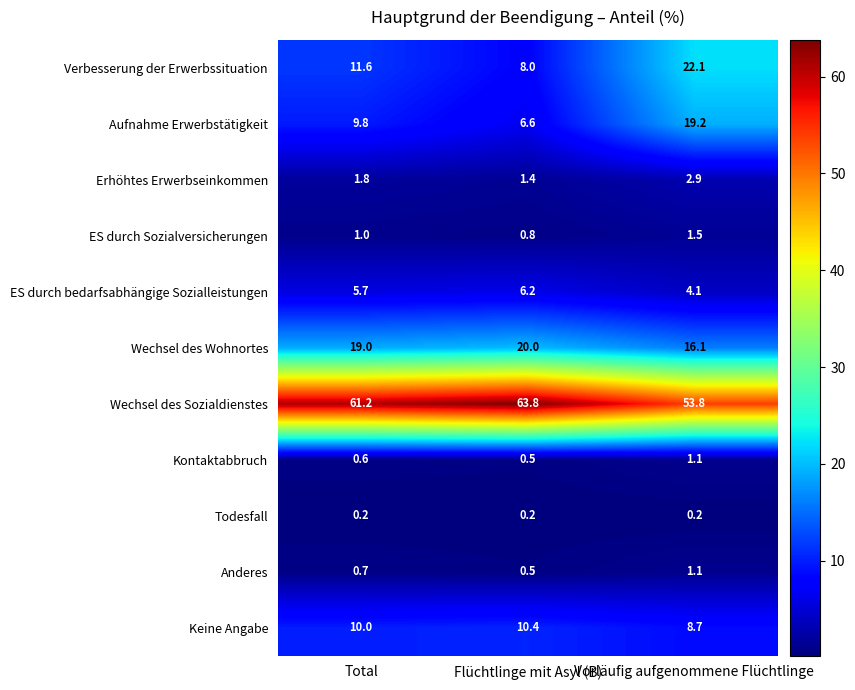

Which series has the largest range (max minus min)?

Verbesserung der Erwerbssituation